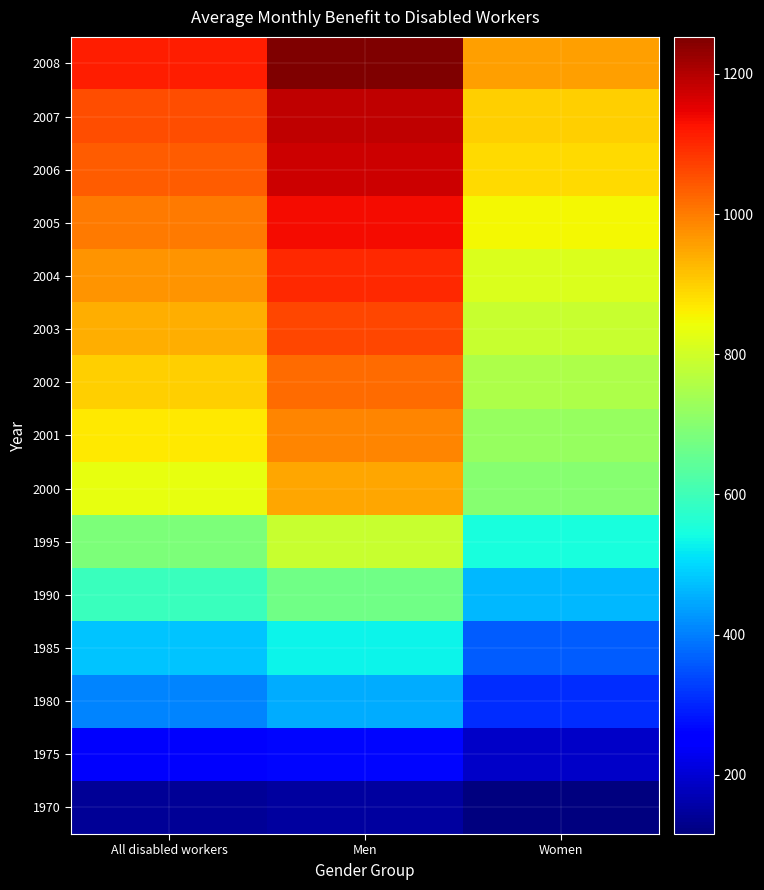

Which has a higher value, Men or Women?

Men